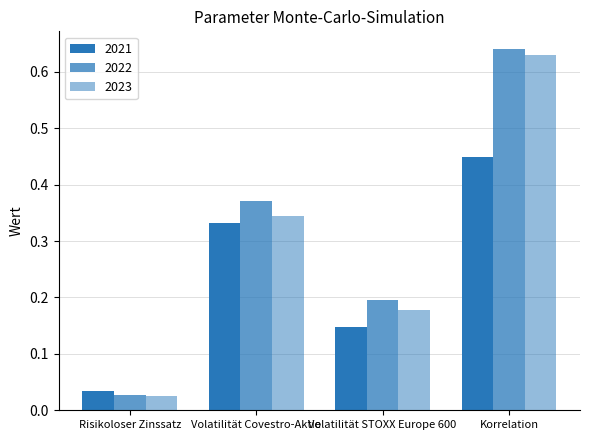

At which category does the chart reach its minimum across all series?

Risikoloser Zinssatz